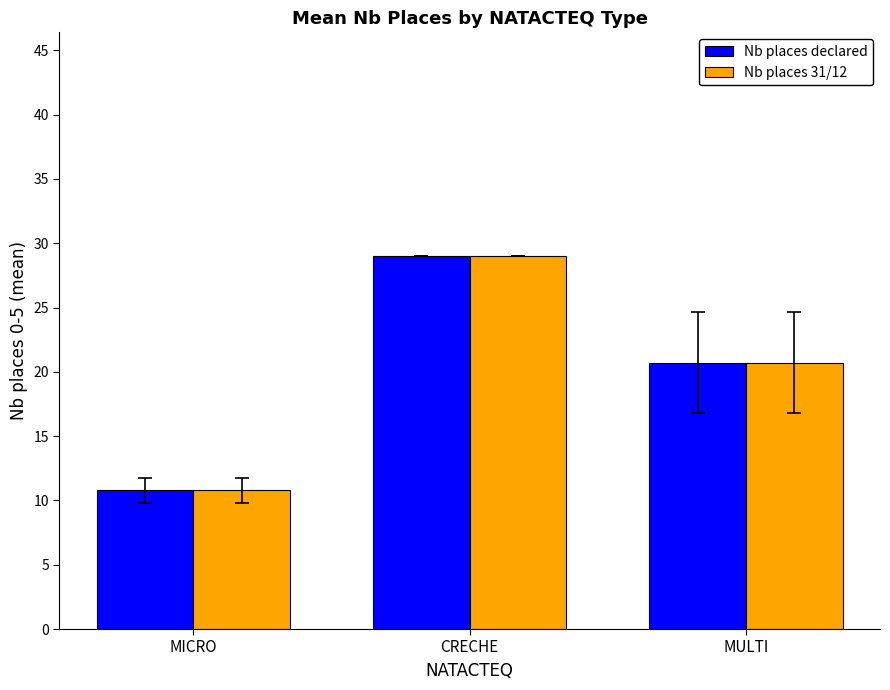

Reading left to right, what are all the values shown in this chart?

Nb places declared: MICRO=10.8	CRECHE=29.0	MULTI=20.7
Nb places 31/12: MICRO=10.8	CRECHE=29.0	MULTI=20.7